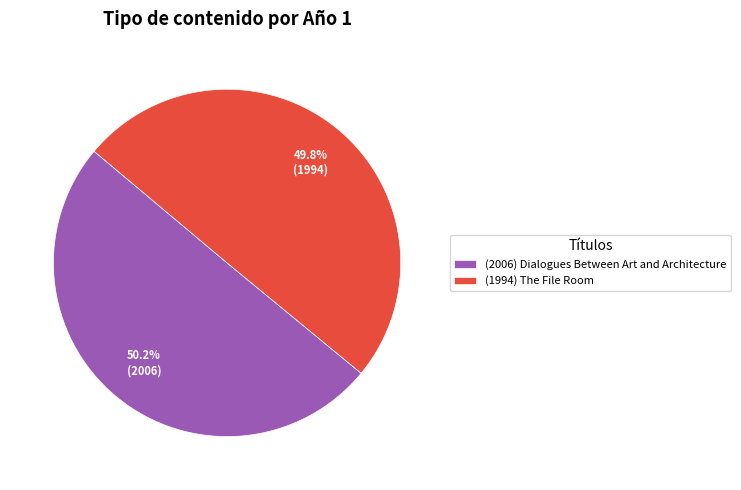

What is the ratio of the value at (1994) The File Room to the value at (2006) Dialogues Between Art and Architecture?

1.0